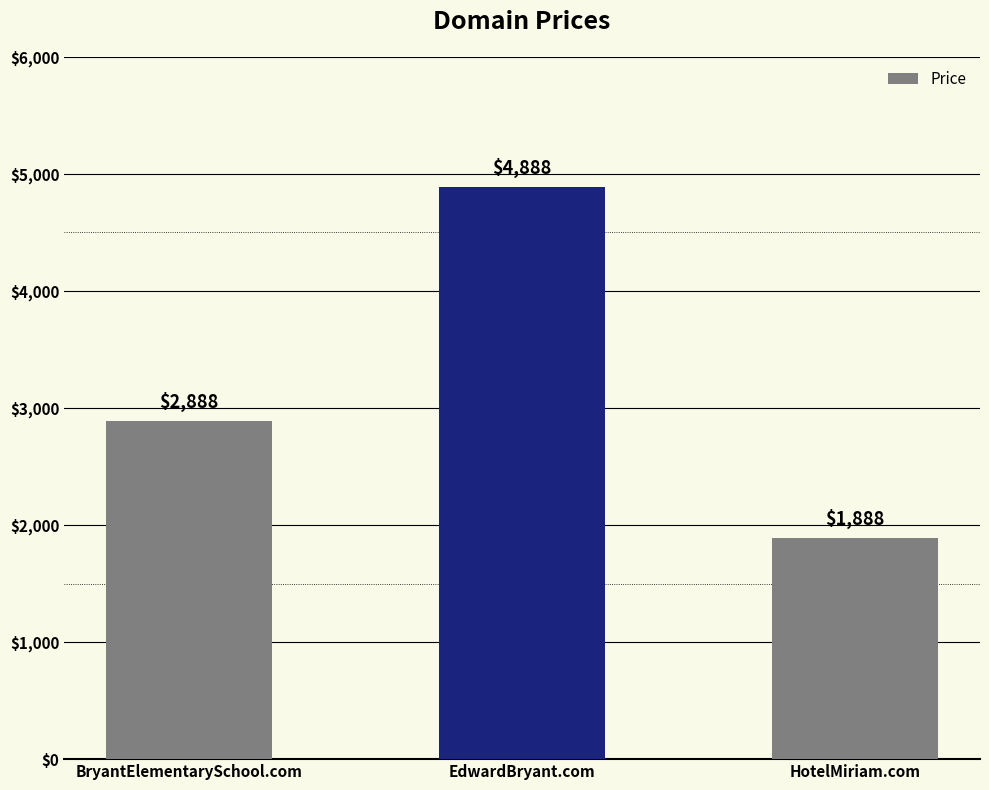

Rank the categories by value from lowest to highest.

HotelMiriam.com, BryantElementarySchool.com, EdwardBryant.com